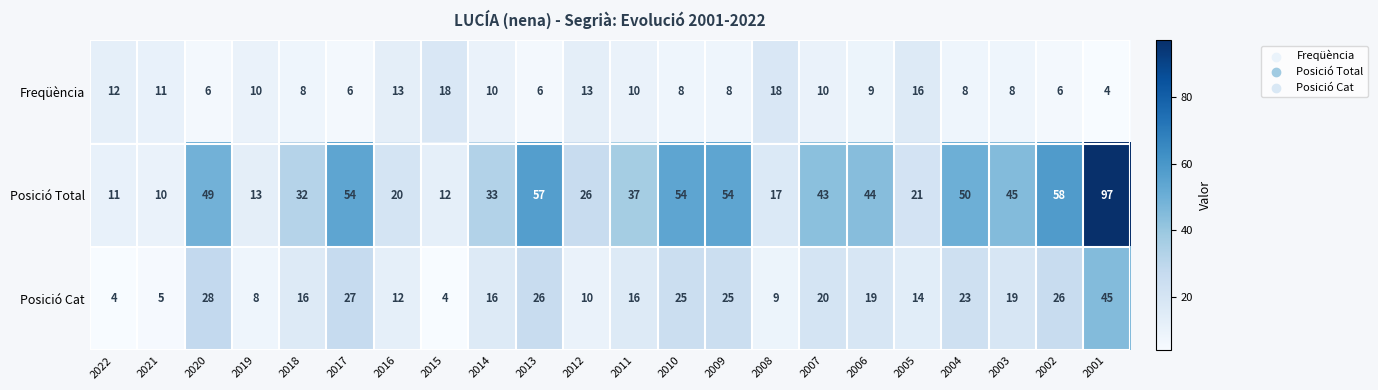

At how many categories does at least one series exceed 47?

8